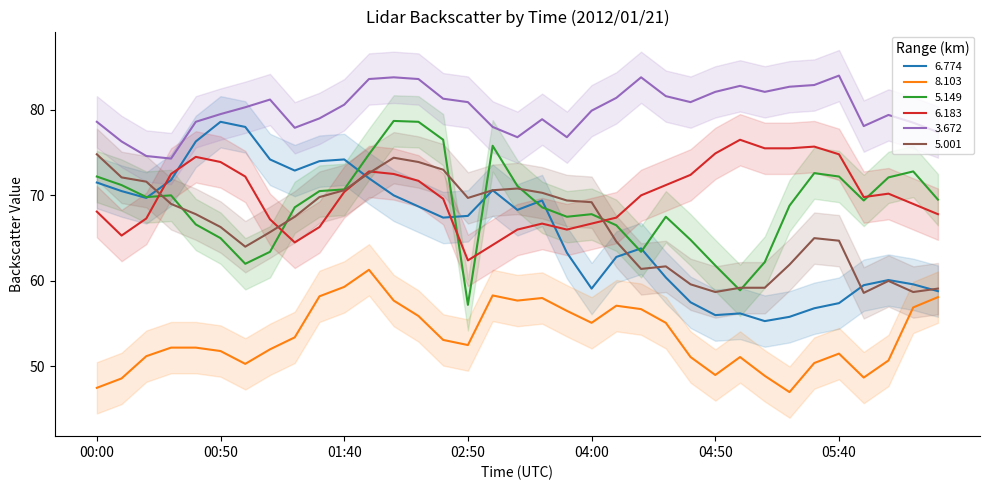

What is the total value across all series at 03:20?

417.5